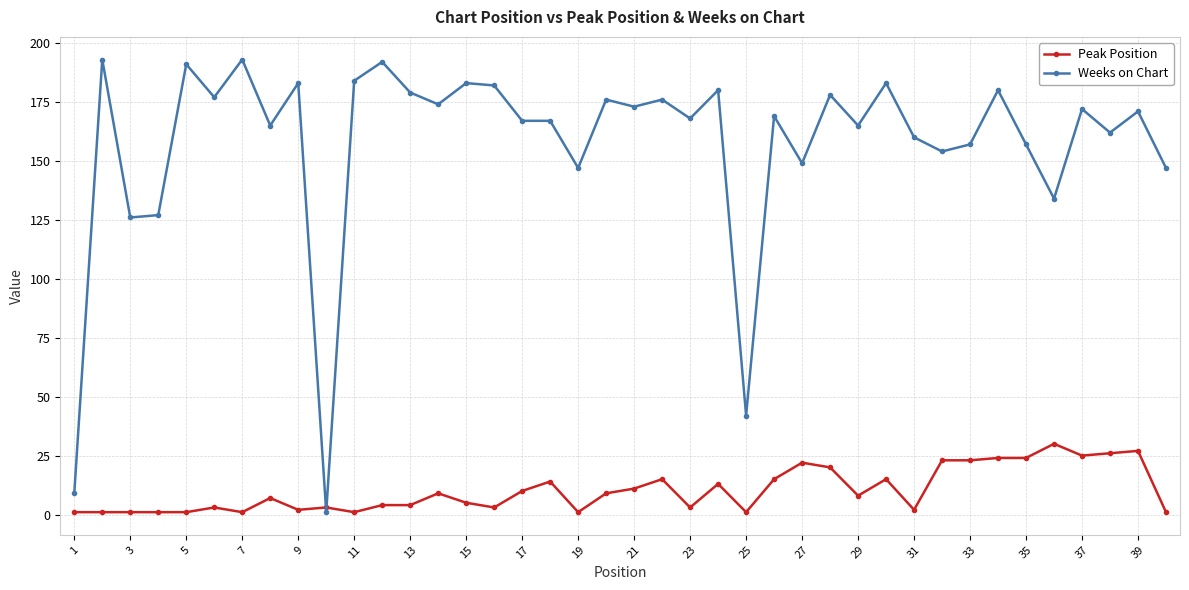

What is the minimum value for Peak Position?

1